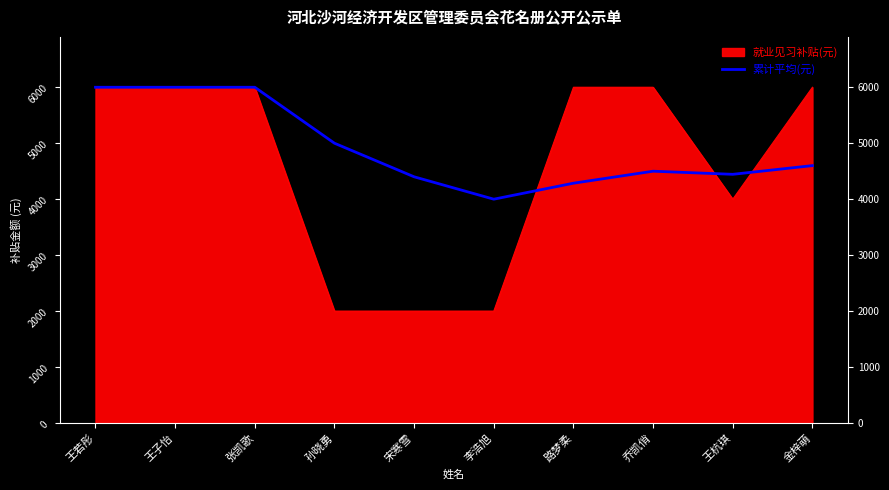

Where is the first local maximum?

乔凯俏